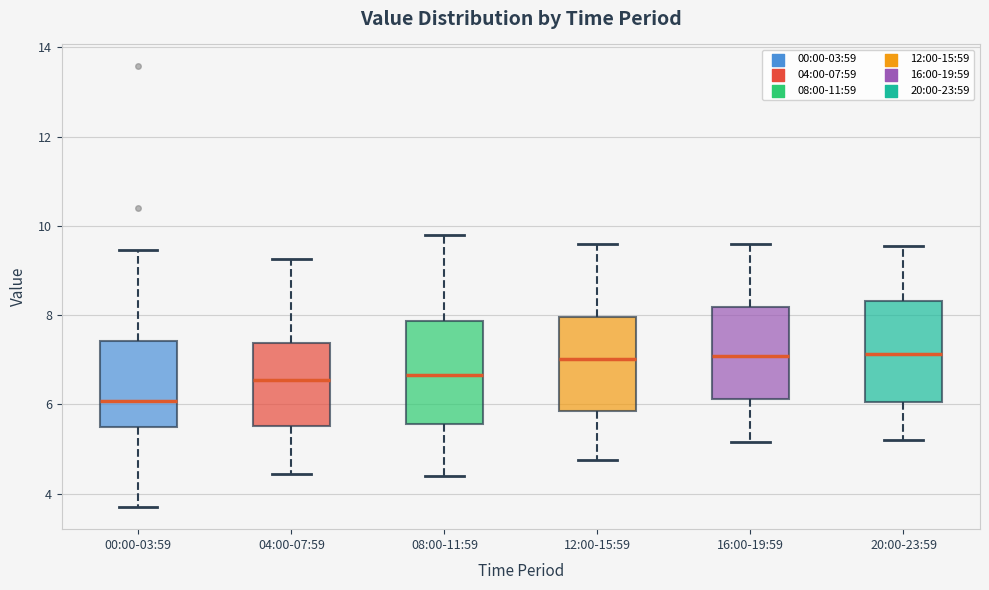

Reading left to right, transcribe this box plot: for each box, give where its median line is, the range the box spans, and where its two whiskers end, as read against the y-axis. The values are not printed on the chart, so give them approximately, as read against the axis.

00:00-03:59: median 6.0, box 5.6 to 7.4, whiskers 3.8 to 9.4
04:00-07:59: median 6.6, box 5.6 to 7.4, whiskers 4.4 to 9.2
08:00-11:59: median 6.6, box 5.6 to 7.8, whiskers 4.4 to 9.8
12:00-15:59: median 7.0, box 5.8 to 8.0, whiskers 4.8 to 9.6
16:00-19:59: median 7.0, box 6.2 to 8.2, whiskers 5.2 to 9.6
20:00-23:59: median 7.2, box 6.0 to 8.4, whiskers 5.2 to 9.6